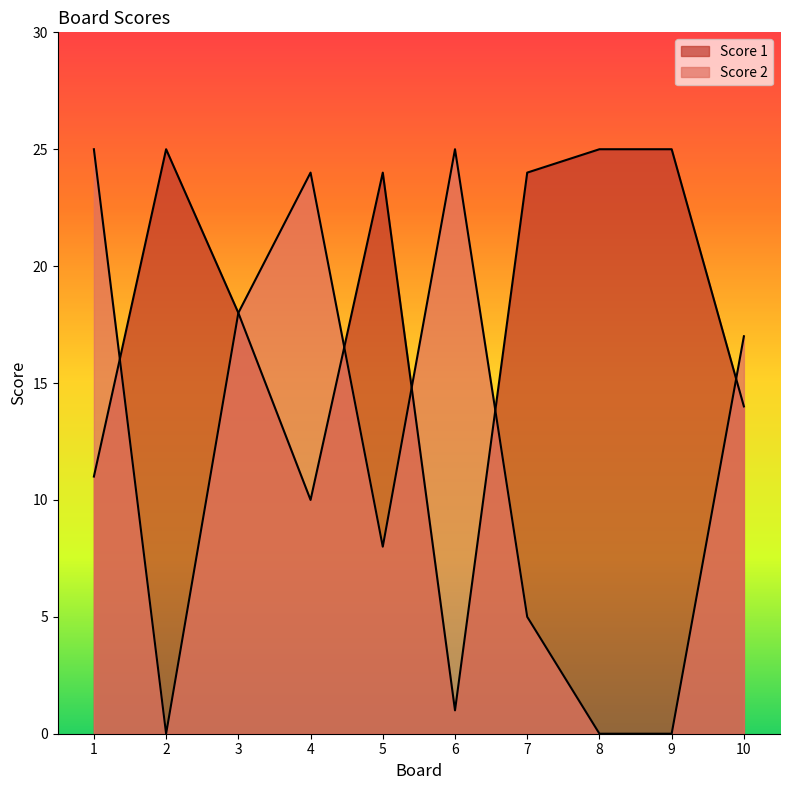

At which label does Score 1 first exceed 24?

2